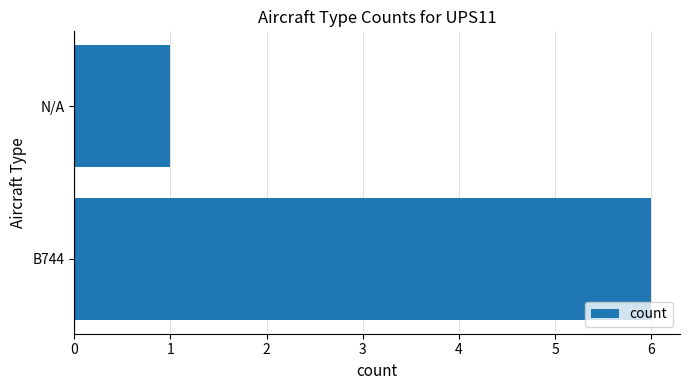

Which has a higher value, N/A or B744?

B744